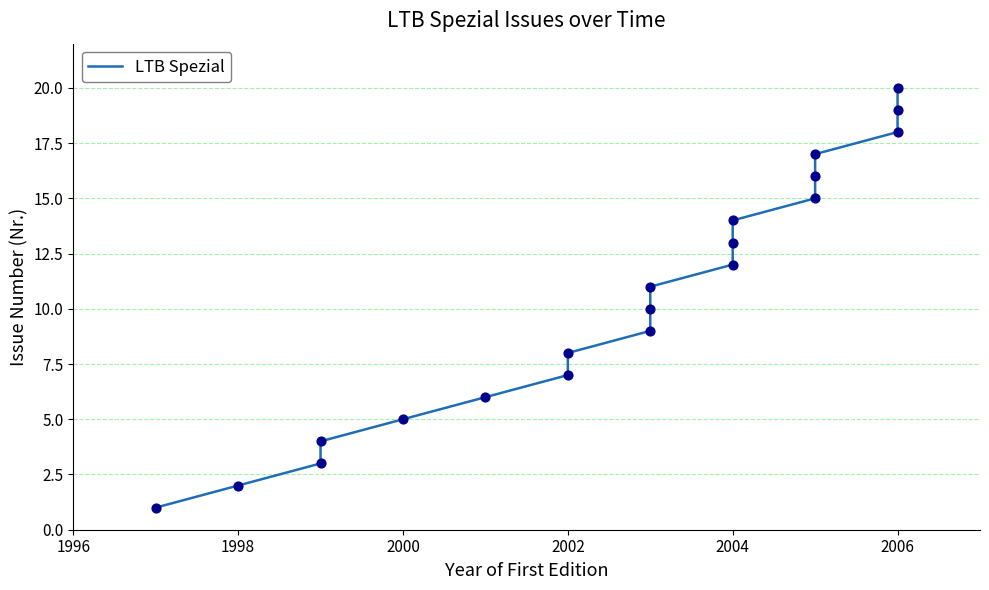

What is the change in value from 2006 to 17?

+12